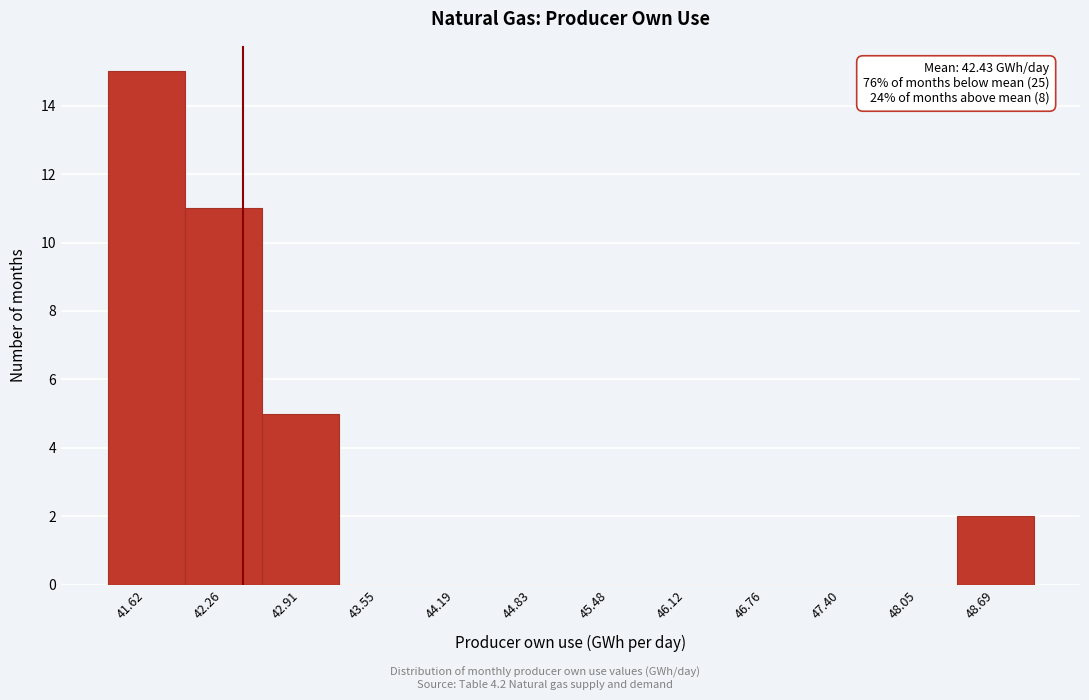

Over which range of the x-axis is the bar tallest?

41.3 to 41.9